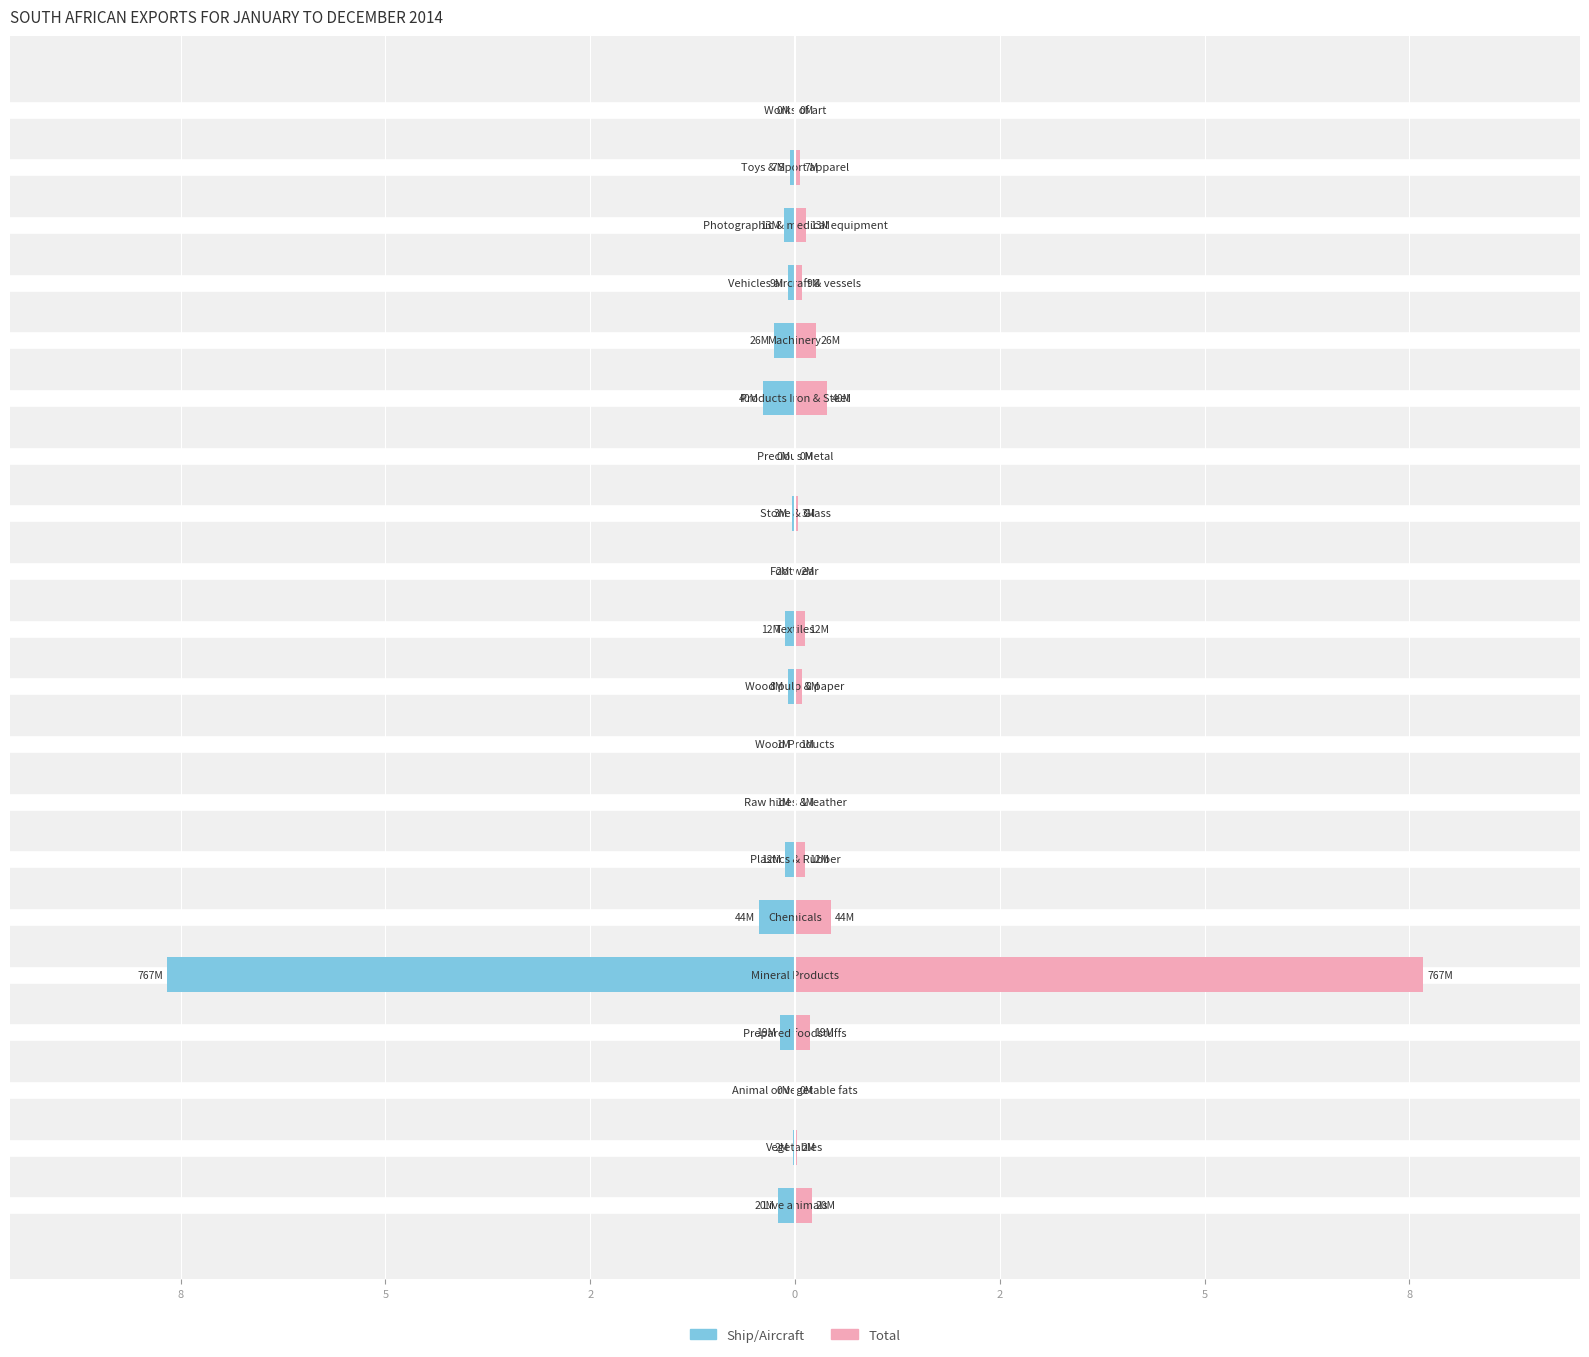

What are all the series names shown in the legend?

Ship/Aircraft, Total